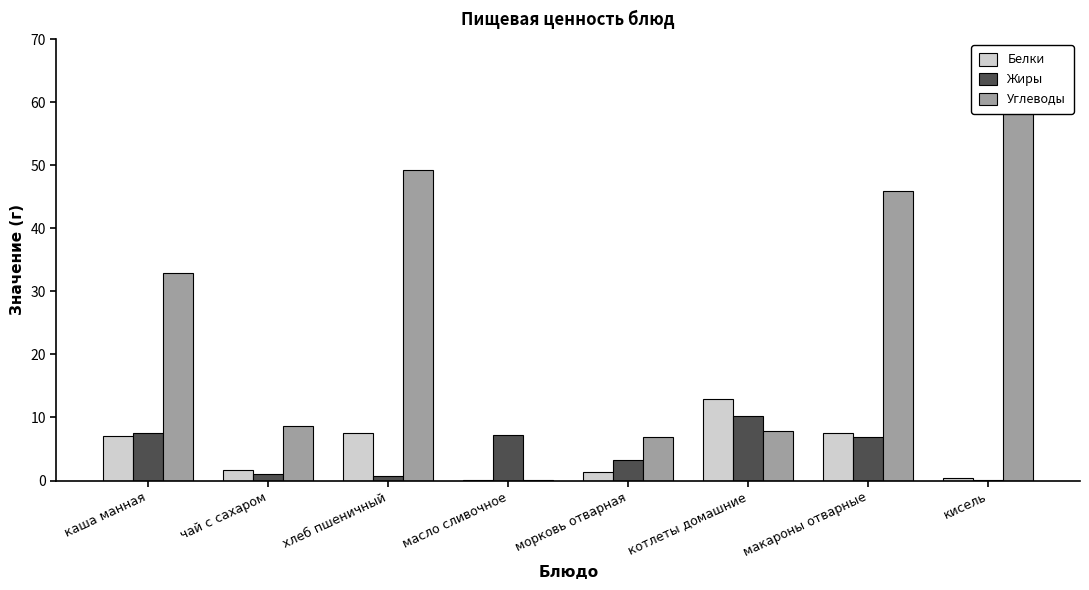

Rank the categories by Жиры value from highest to lowest.

котлеты домашние, каша манная, масло сливочное, макароны отварные, морковь отварная, чай с сахаром, хлеб пшеничный, кисель